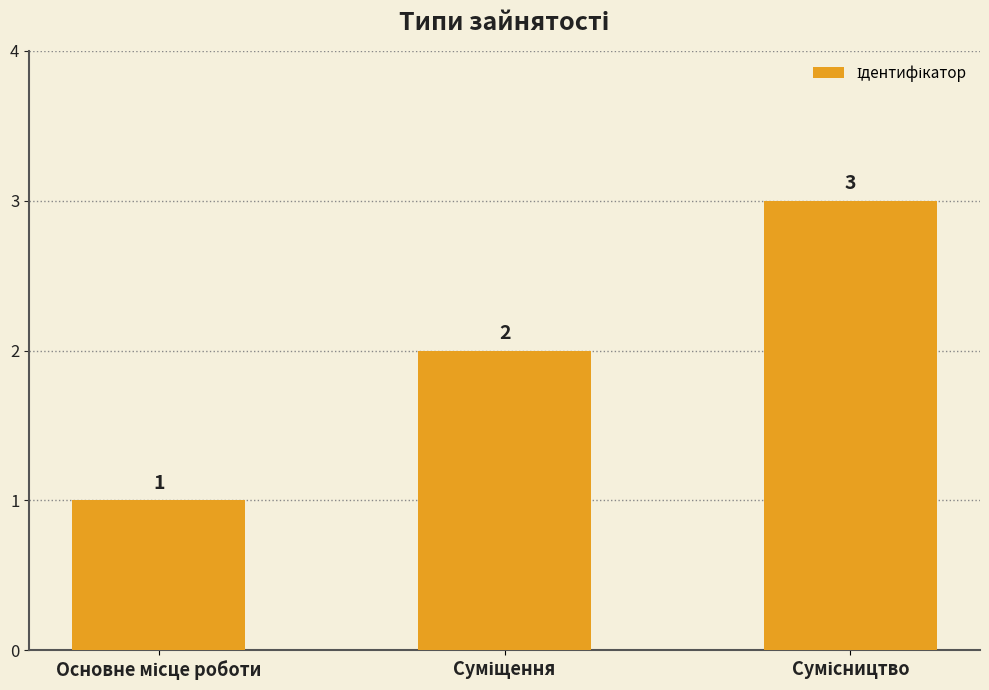

What is the value of the 3rd bar from the left?

3